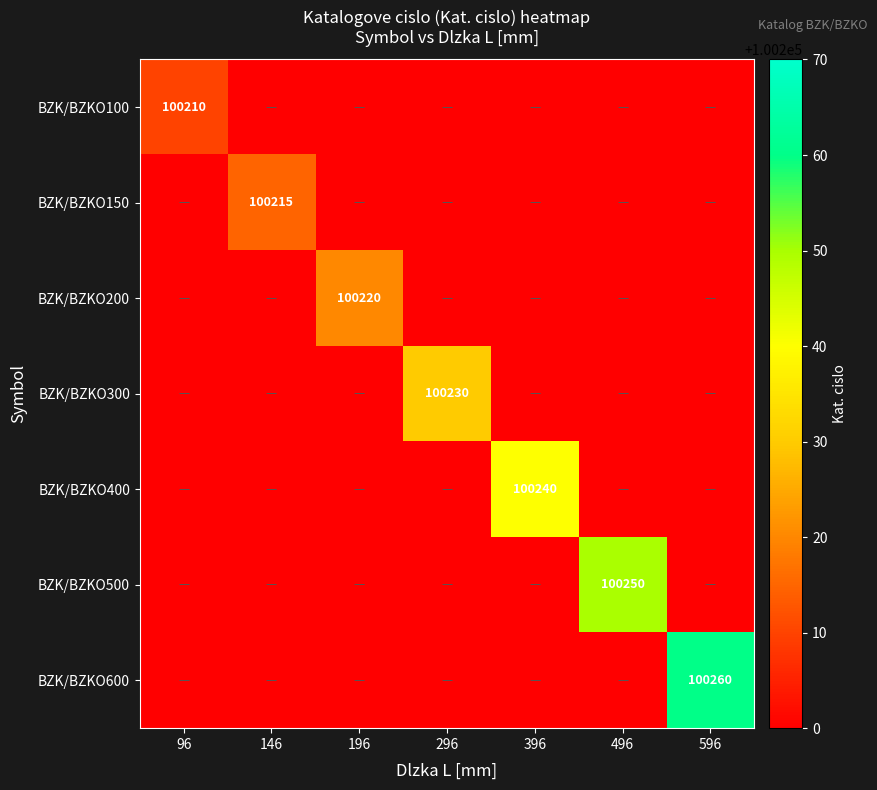

True or false: BZK/BZKO600 has a value of 149788 at 596.

False